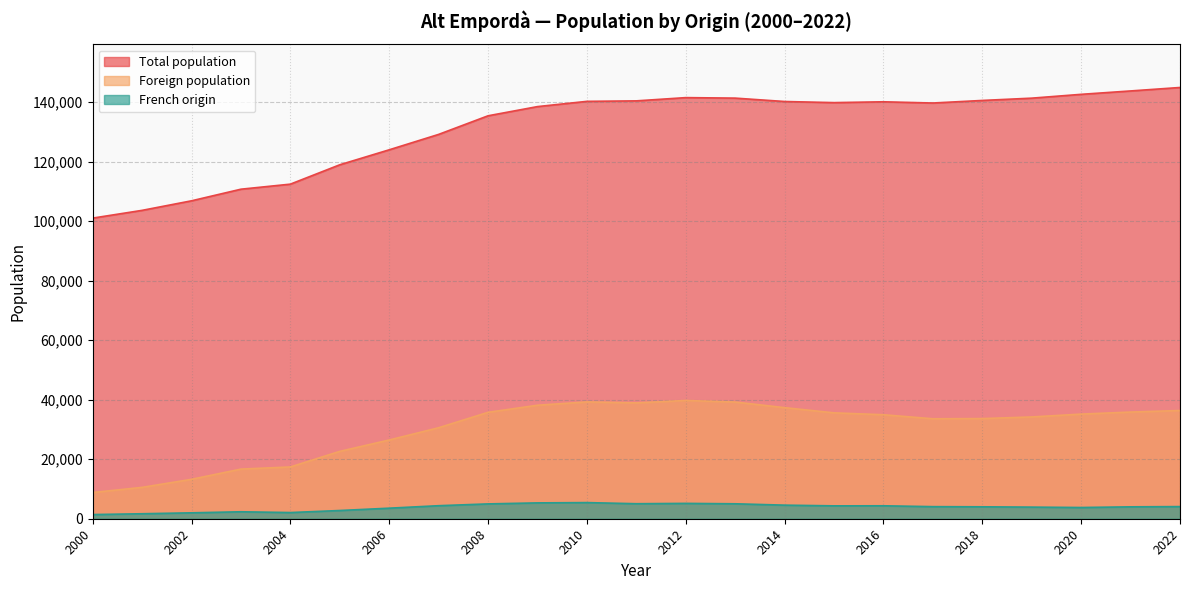

What is the smallest value displayed?

1401